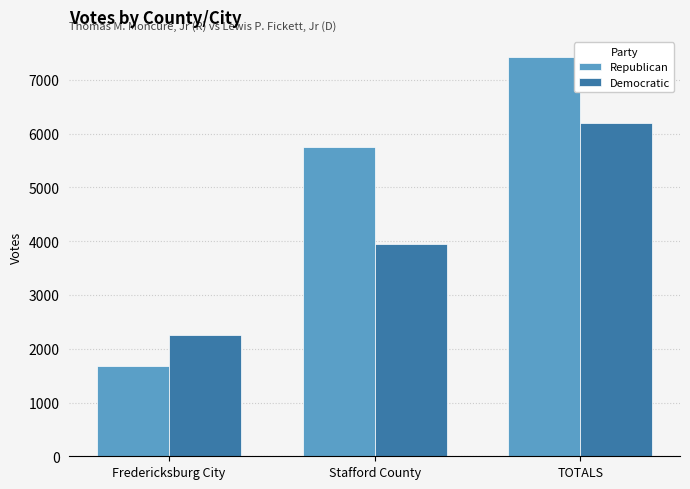

What is the difference between the Democratic values at Stafford County and TOTALS?

2255